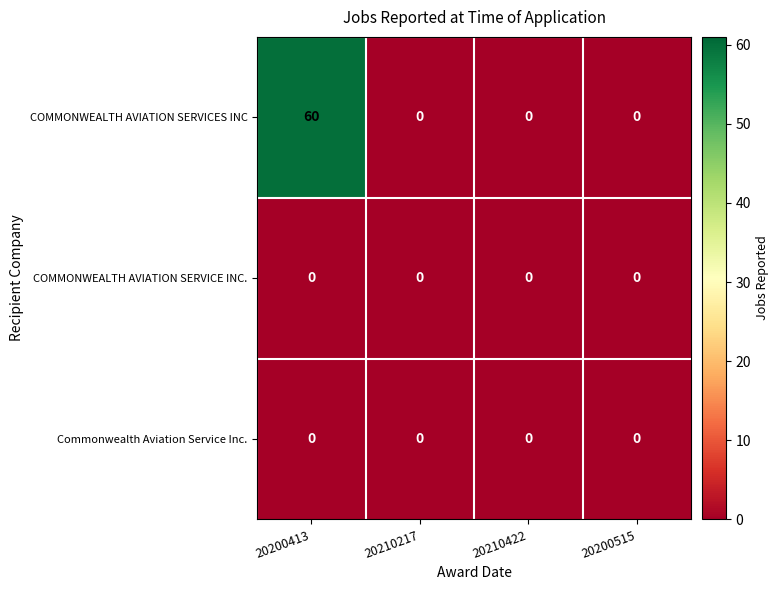

Reading right to left, transcribe all the data shown in this chart.

COMMONWEALTH AVIATION SERVICES INC: 20200515=0	20210422=0	20210217=0	20200413=60
COMMONWEALTH AVIATION SERVICE INC.: 20200515=0	20210422=0	20210217=0	20200413=0
Commonwealth Aviation Service Inc.: 20200515=0	20210422=0	20210217=0	20200413=0